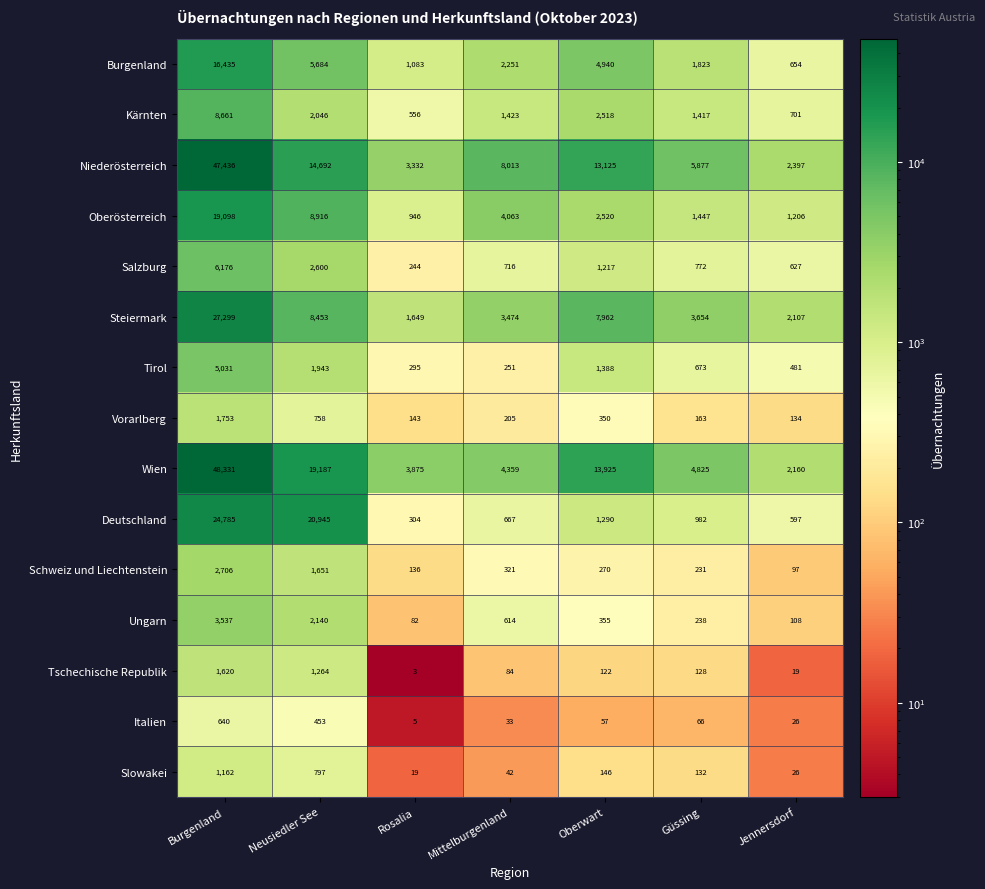

What is the difference between the second highest and minimum values in the Wien series?

17027